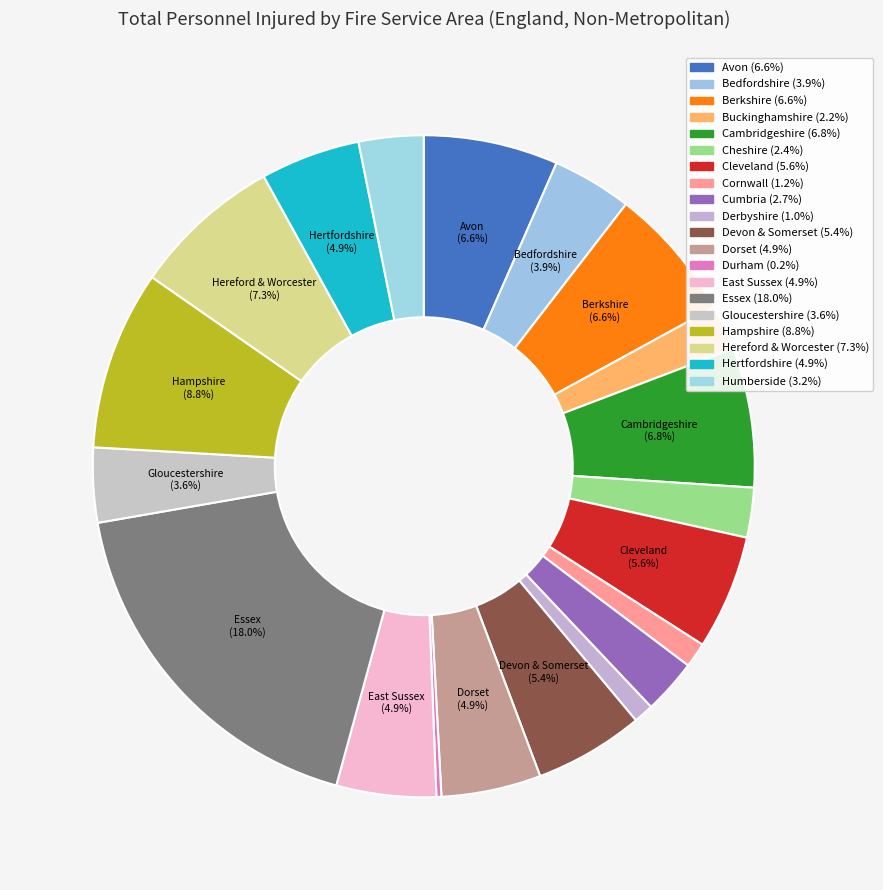

How many segments does this pie chart have?

20